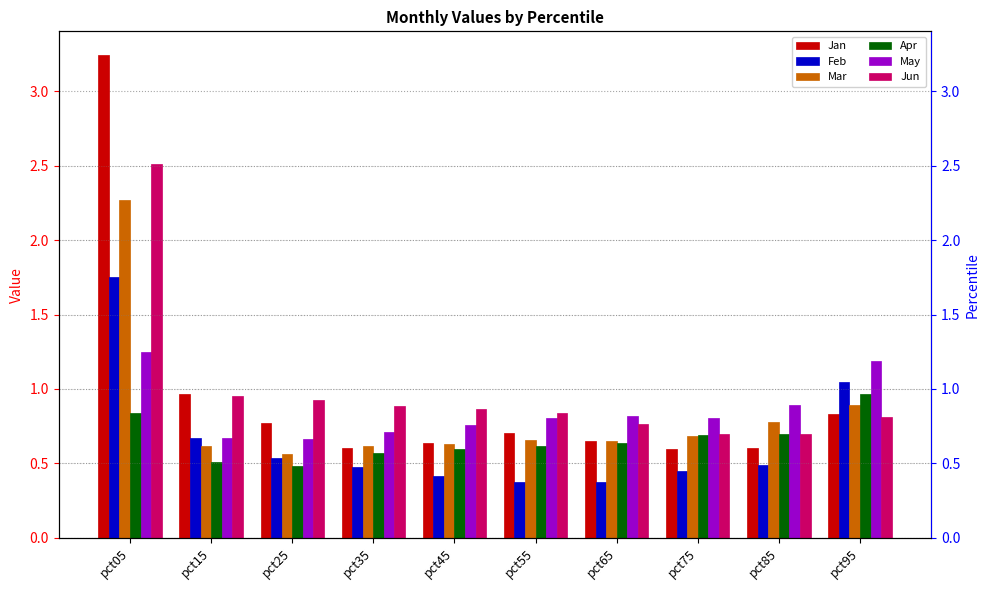

What is the value of the Mar bar at the 2nd from the left?

0.6